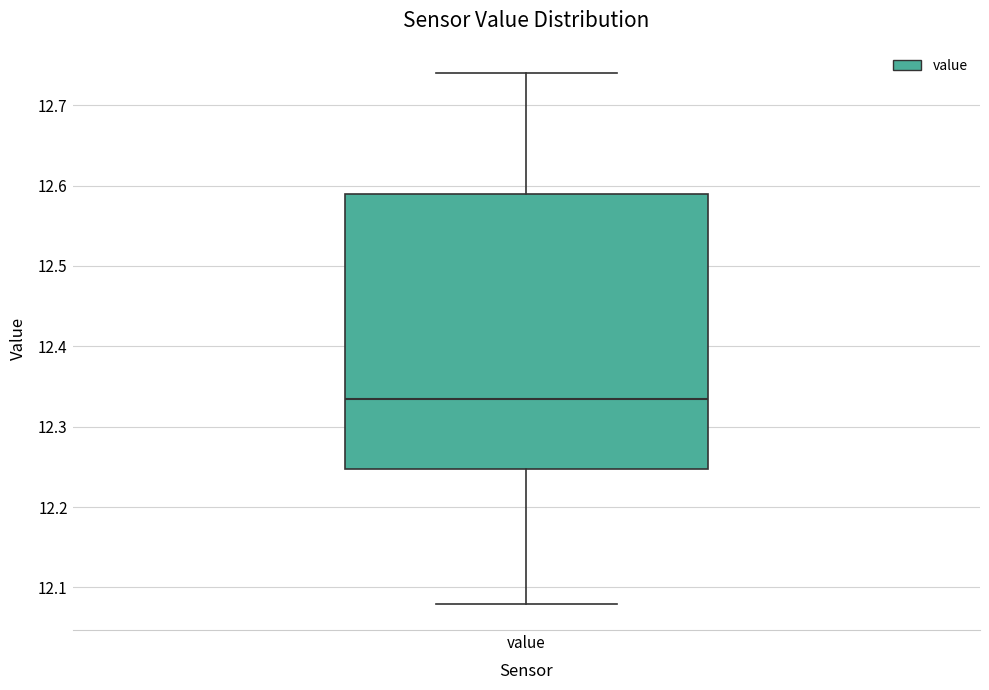

Read this box plot against the y-axis: the position of the median line, the range covered by the box, and the ends of both whiskers. The values are not printed on the chart, so give them approximately, as read against the axis.

median 12.34, box 12.25 to 12.59, whiskers 12.08 to 12.74